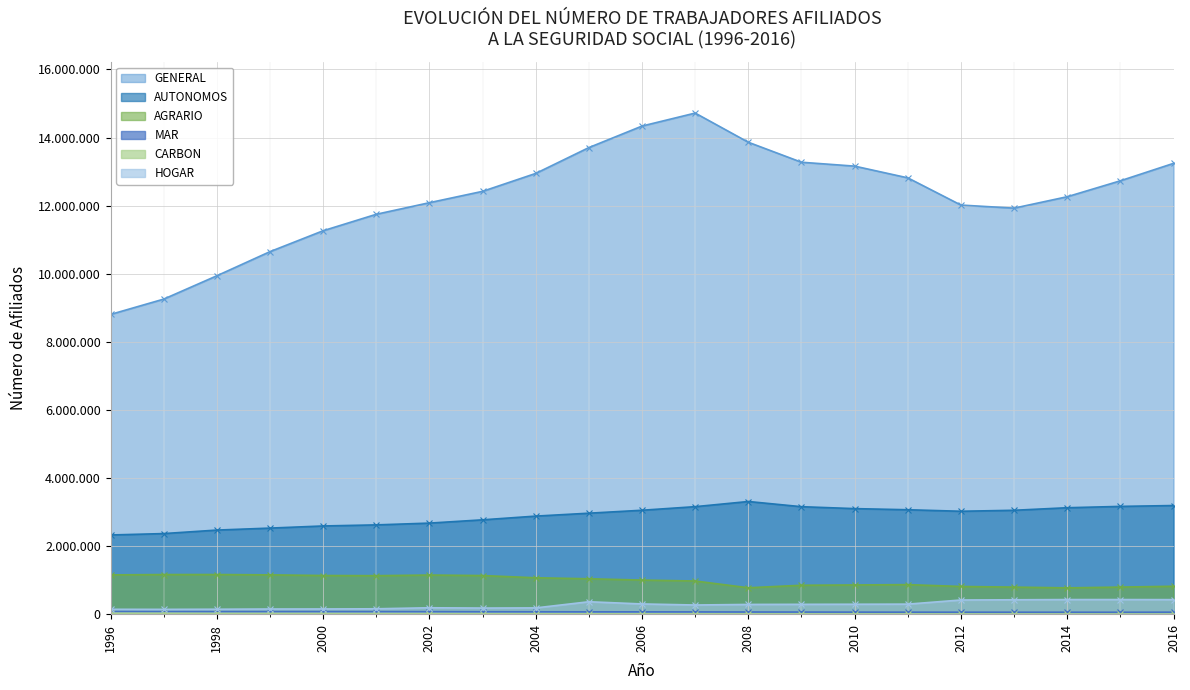

The value of HOGAR at 1999 is 151369. True or false?

True